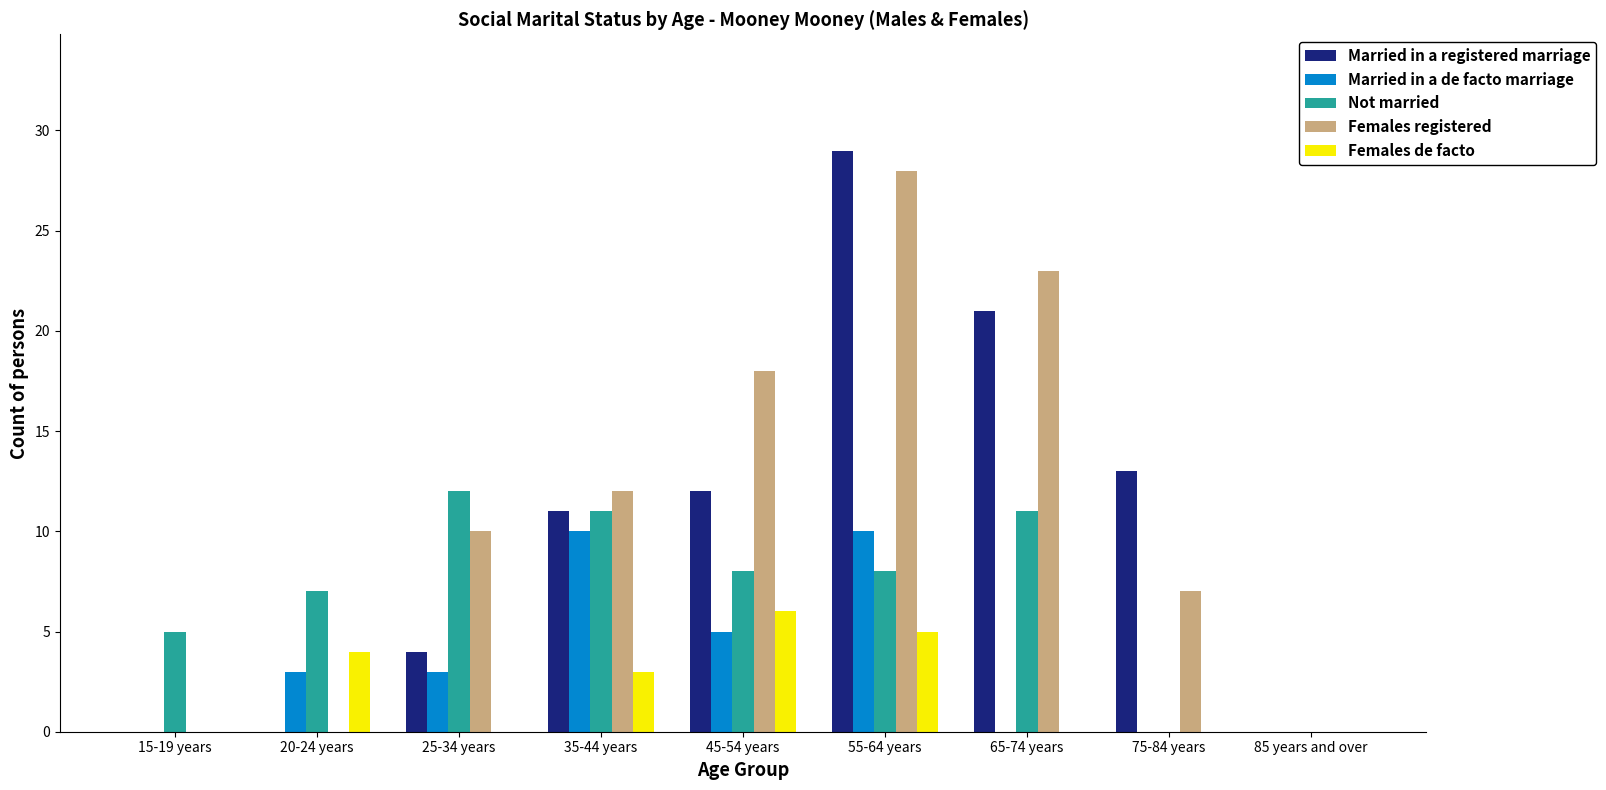

At which category is the sum across all series the highest?

55-64 years